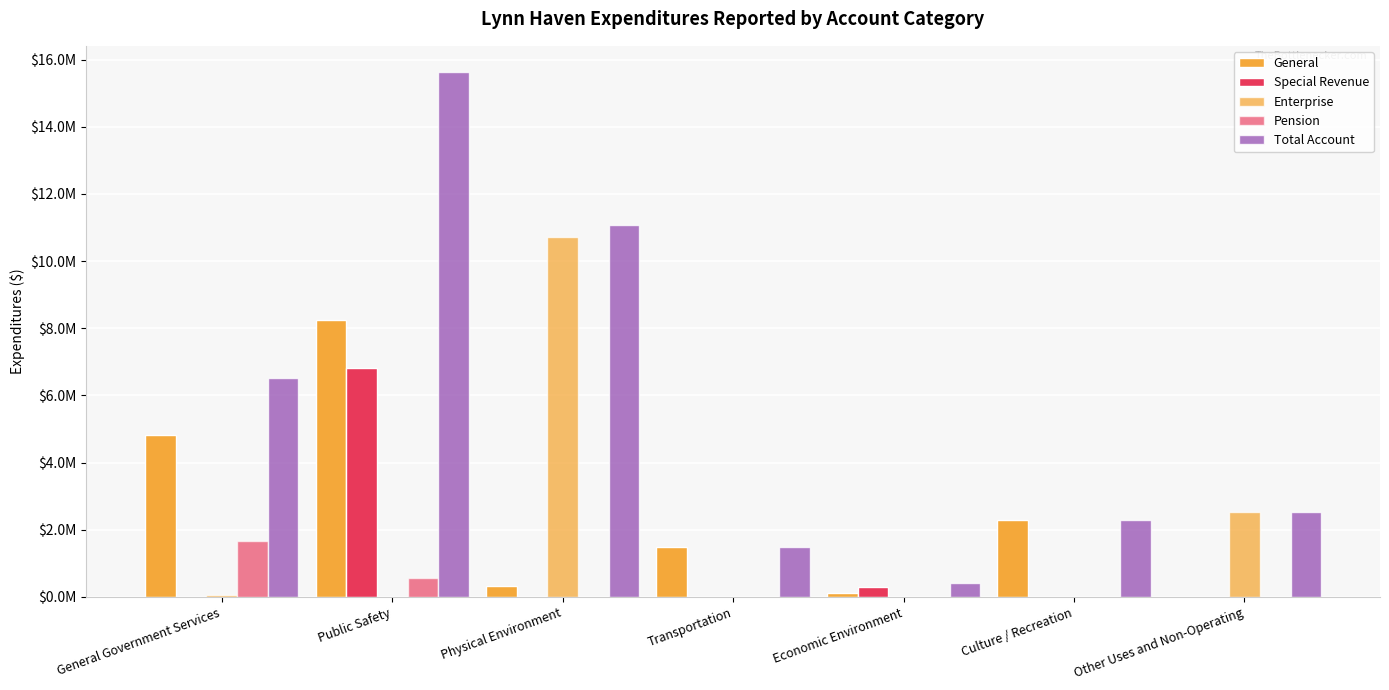

At which label is Pension closest to 827610?

Public Safety